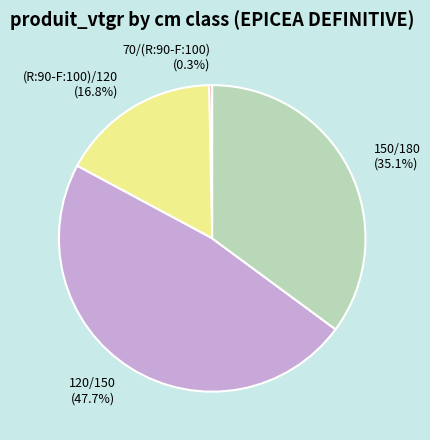

Rank the categories by value from lowest to highest.

70/(R:90-F:100) (0.3%), (R:90-F:100)/120 (16.8%), 150/180 (35.1%), 120/150 (47.7%)